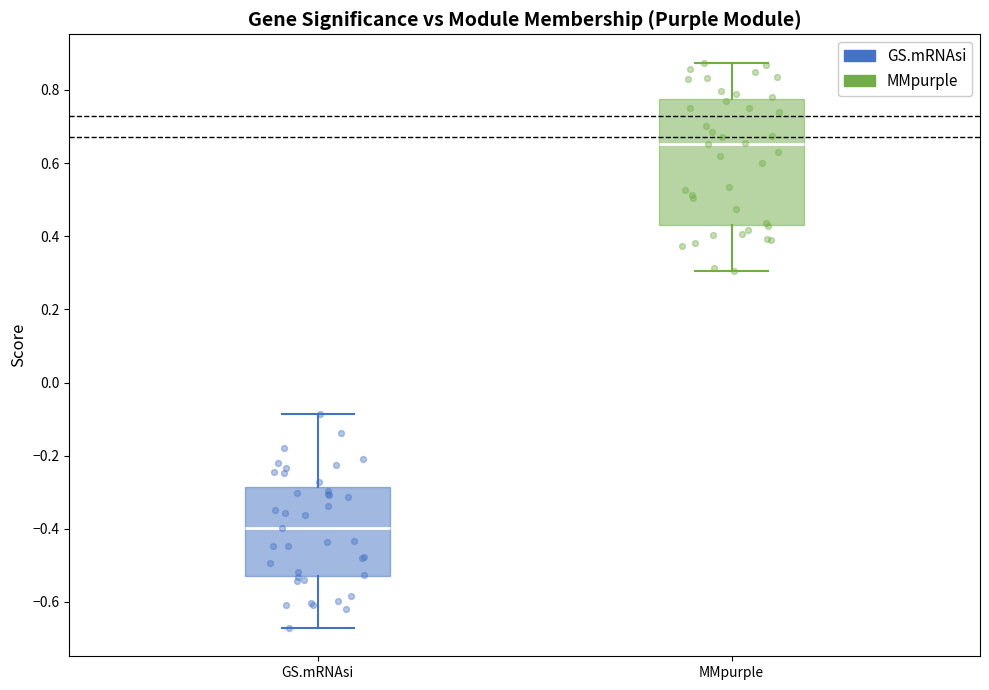

Which box has the lowest median line?

GS.mRNAsi